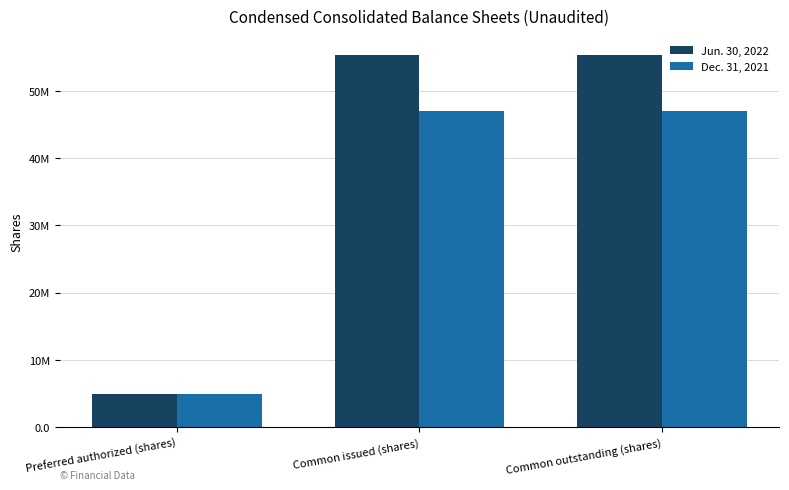

How many Dec. 31, 2021 values are between 5000000 and 46958776?

3